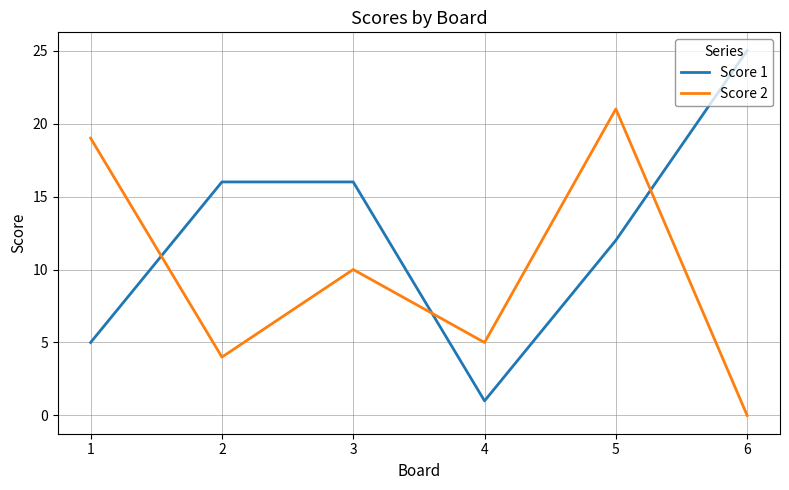

Rank the categories by Score 2 value from lowest to highest.

6, 2, 4, 3, 1, 5